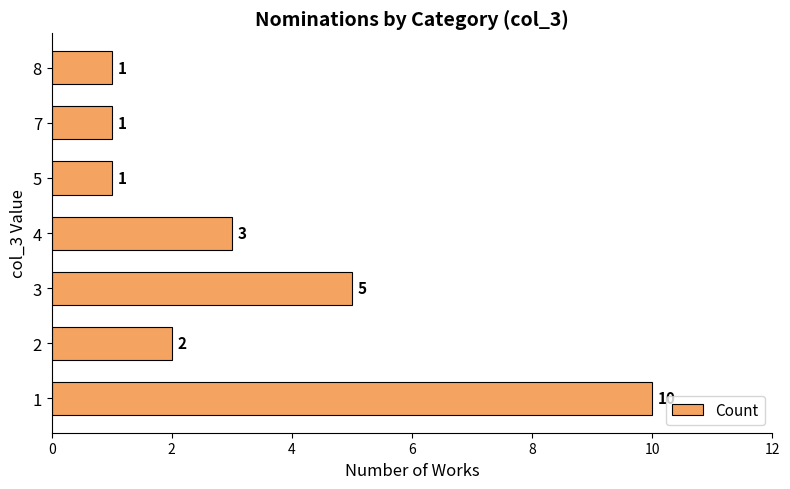

How many bars are there in total?

7